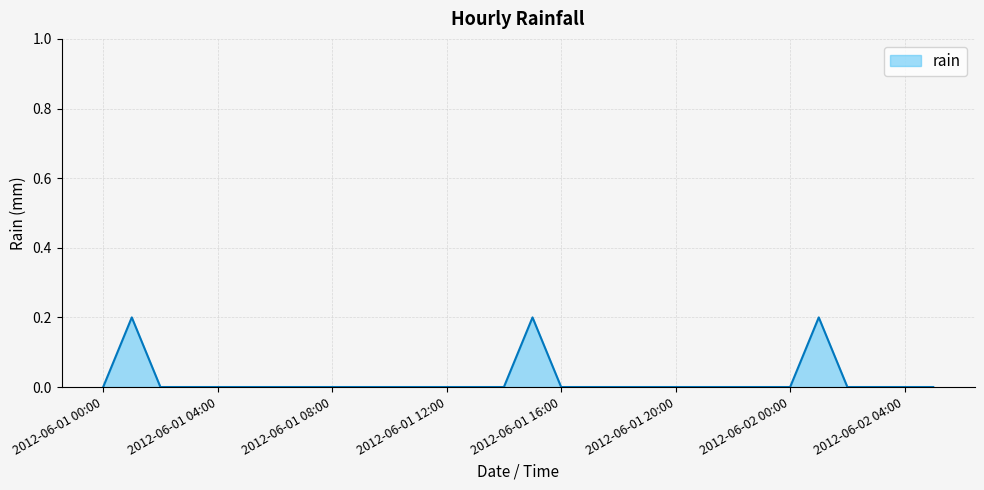

Reading right to left, transcribe all the data shown in this chart.

0.0	0.0	0.0	0.0	0.2	0.0	0.0	0.0	0.0	0.0	0.0	0.0	0.0	0.0	0.2	0.0	0.0	0.0	0.0	0.0	0.0	0.0	0.0	0.0	0.0	0.0	0.0	0.0	0.2	0.0